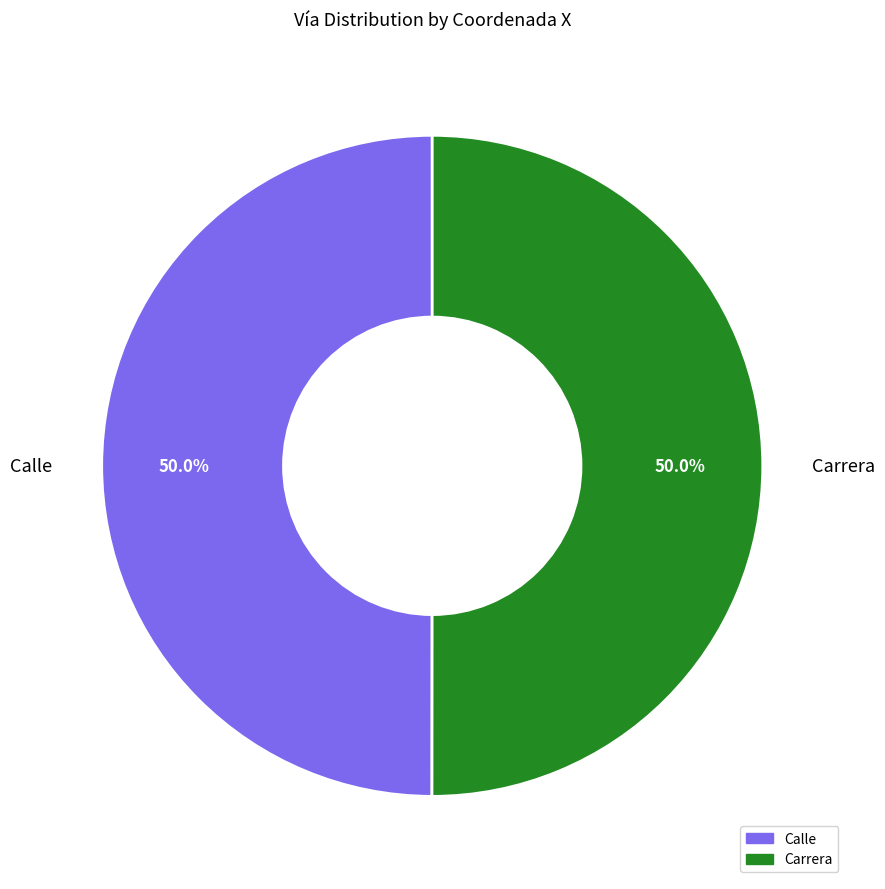

What percentage do Calle and Carrera together represent?

100.0%